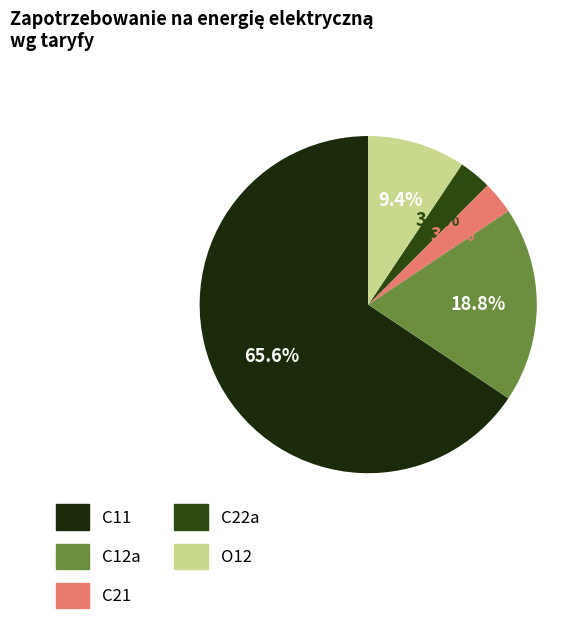

To the nearest percent, what is the average slice percentage?

20%